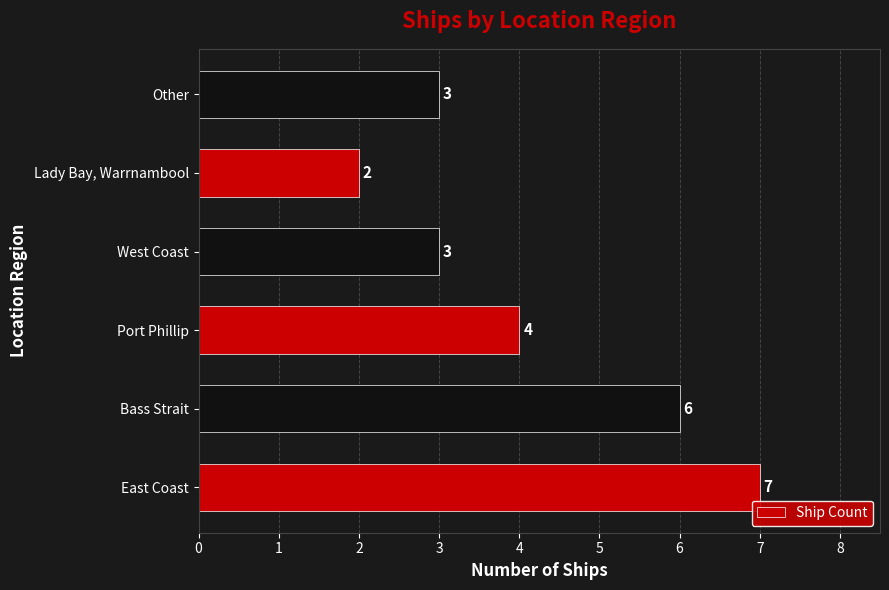

How many series are shown in this chart?

1